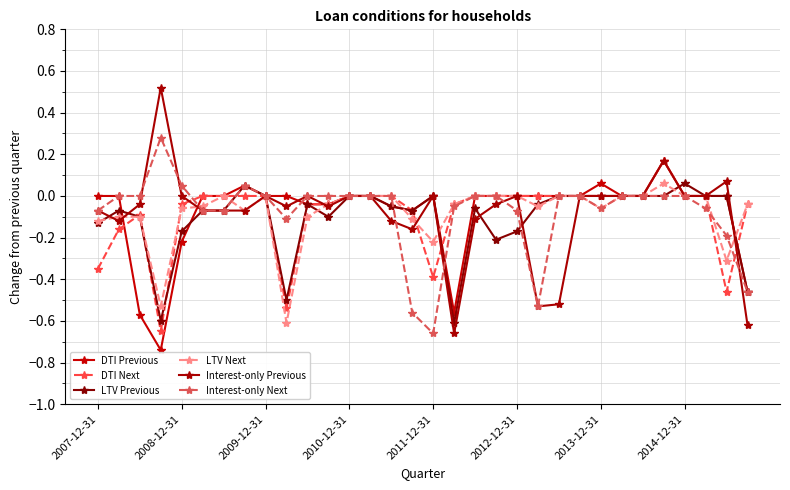

How many categories are shown in the chart?

32